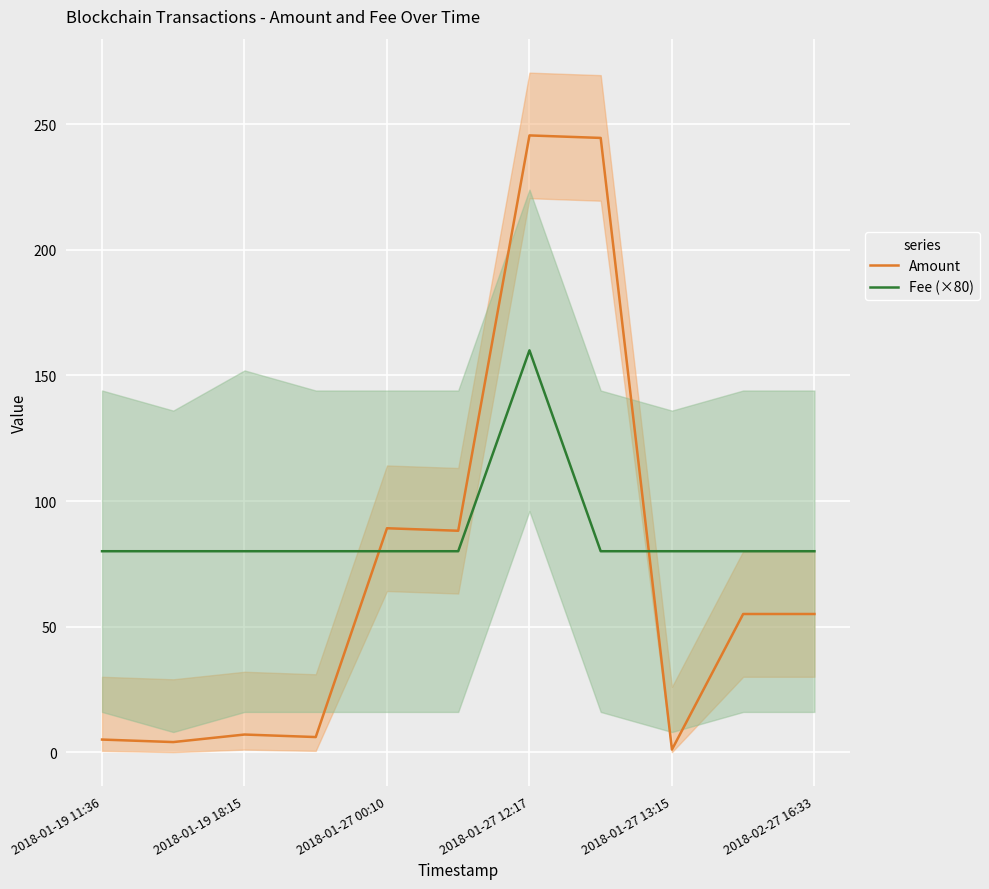

What is the highest value of the Fee (×80) series?

160.0